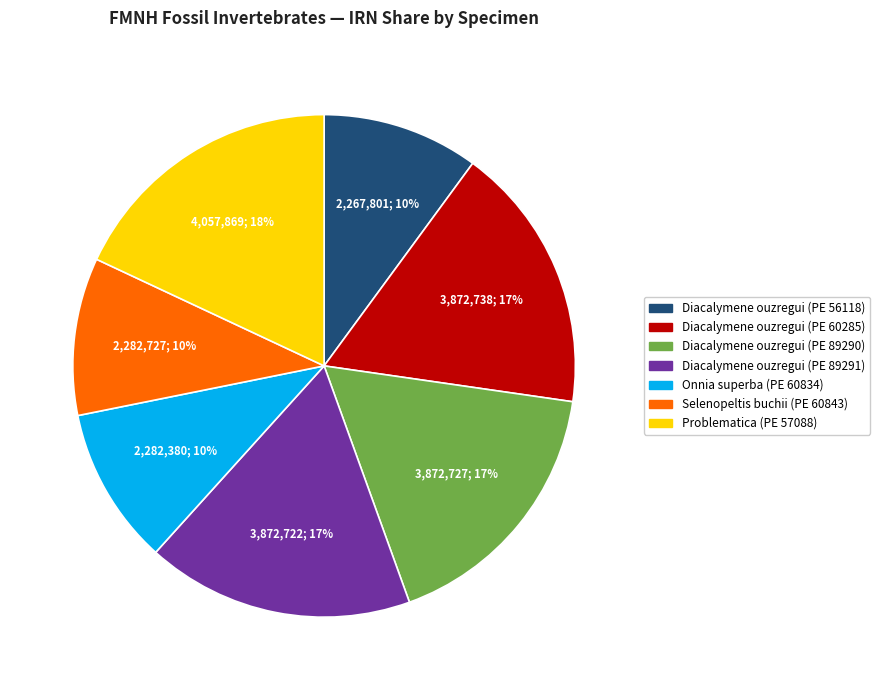

How many slices are in this pie chart?

7